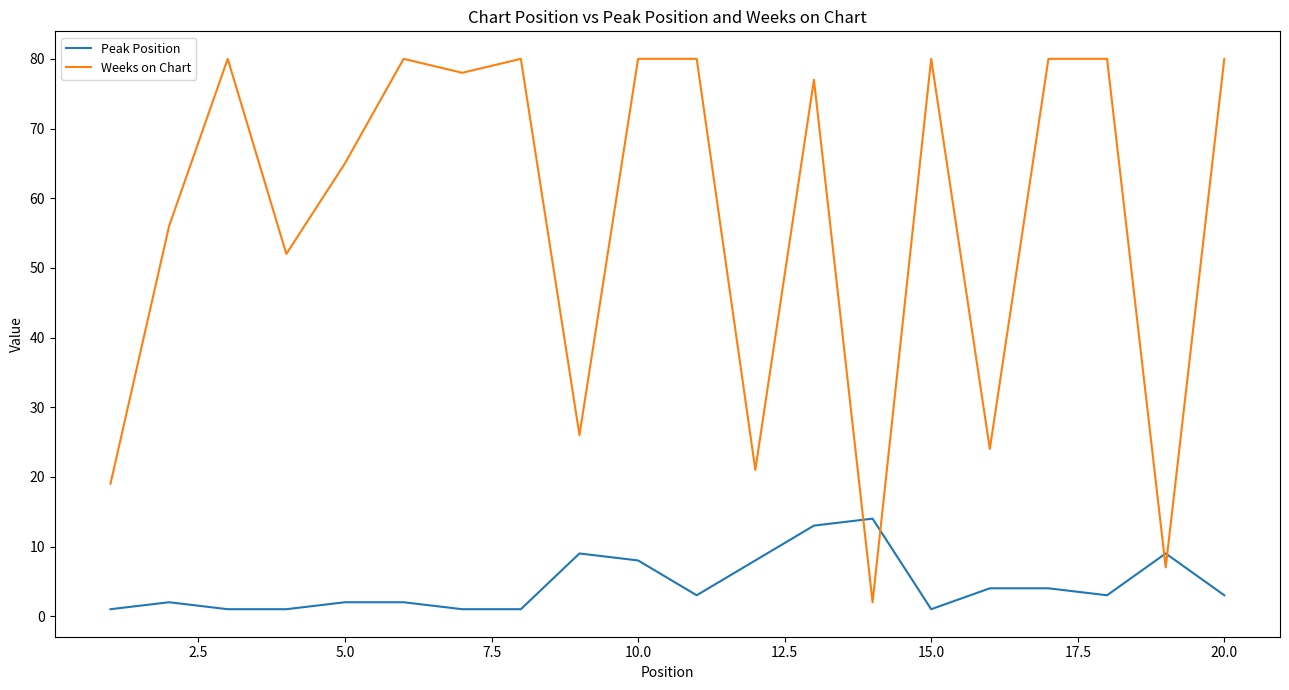

Reading left to right, extract all data points from this chart.

Peak Position: 1	2	1	1	2	2	1	1	9	8	3	8	13	14	1	4	4	3	9	3
Weeks on Chart: 19	56	80	52	65	80	78	80	26	80	80	21	77	2	80	24	80	80	7	80